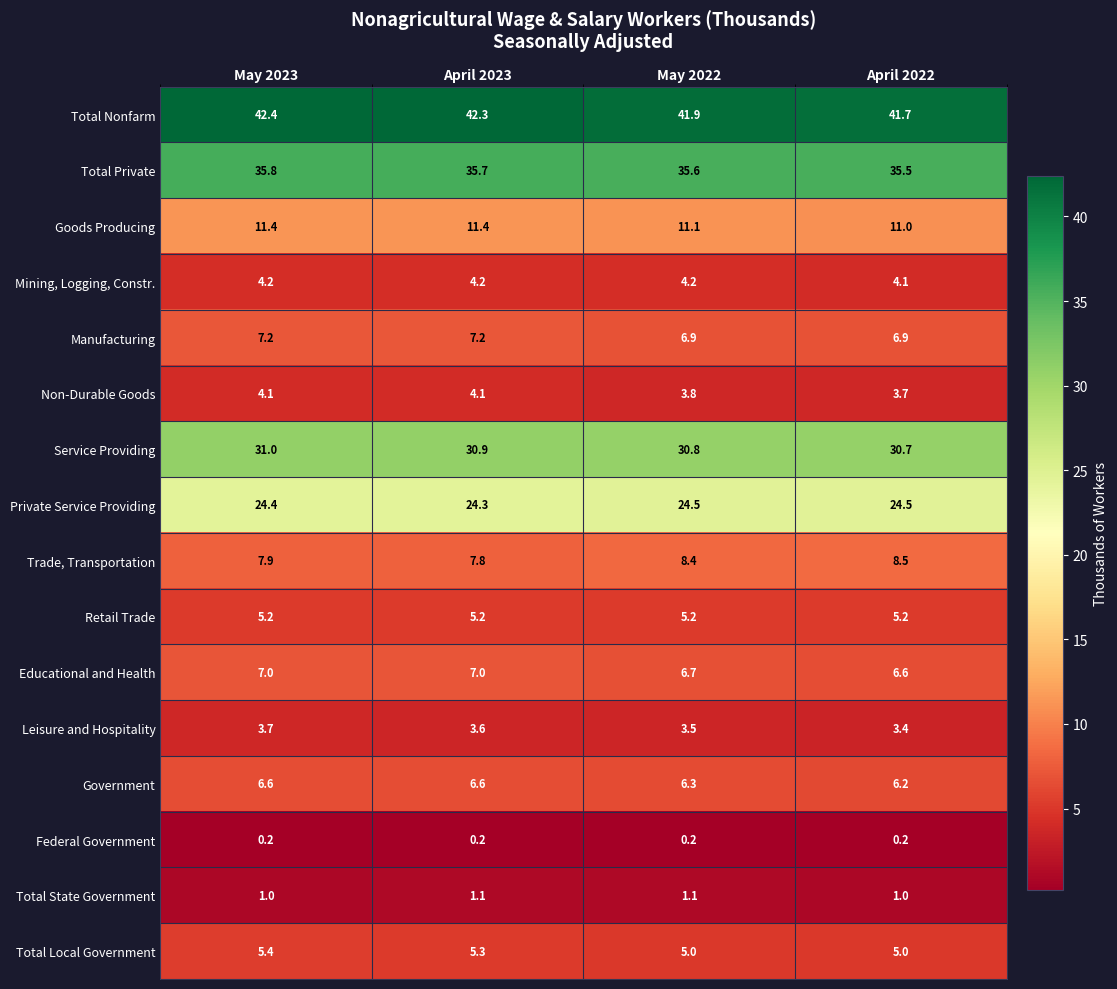

At May 2023, list the series in order from smallest to largest.

Federal Government, Total State Government, Leisure and Hospitality, Non-Durable Goods, Mining, Logging, Constr., Retail Trade, Total Local Government, Government, Educational and Health, Manufacturing, Trade, Transportation, Goods Producing, Private Service Providing, Service Providing, Total Private, Total Nonfarm